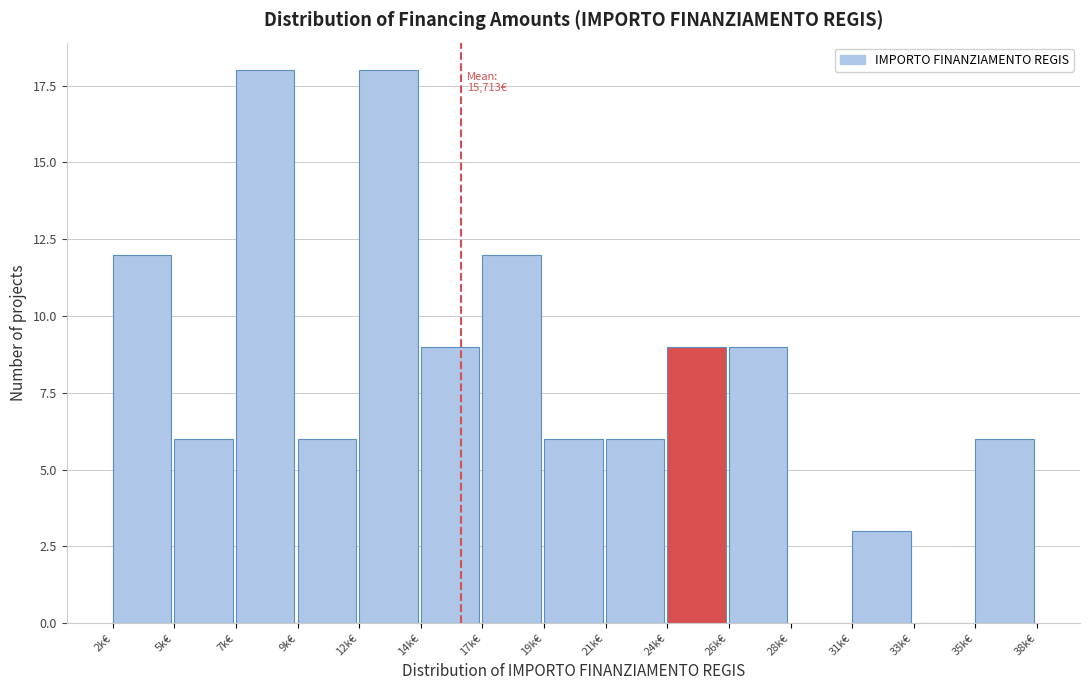

Reading left to right, transcribe all the data shown in this chart.

2k€=12	5k€=6	7k€=18	9k€=6	12k€=18	14k€=9	17k€=12	19k€=6	21k€=6	24k€=9	26k€=9	28k€=0	31k€=3	33k€=0	35k€=6